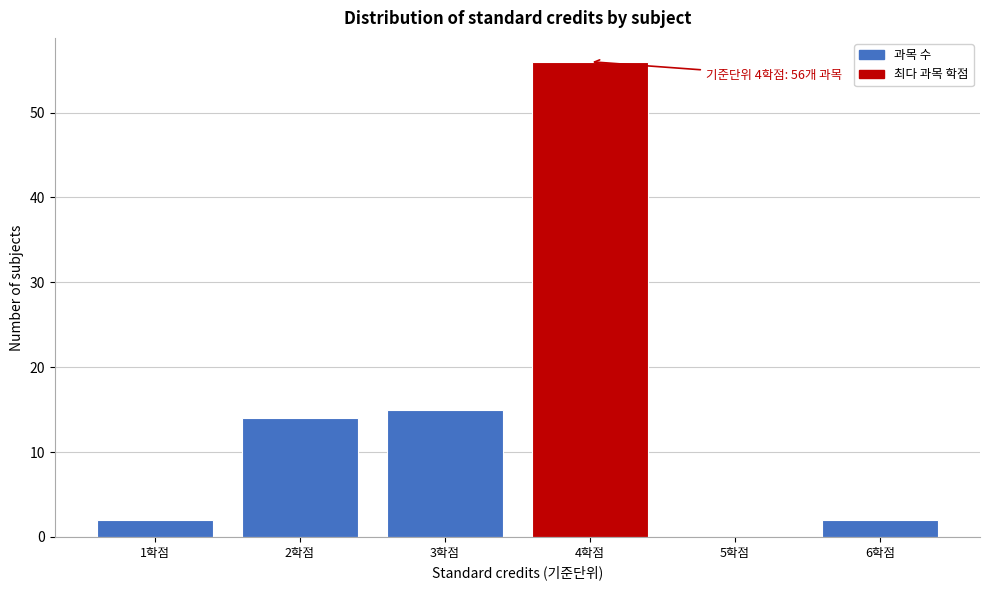

Over which range of the x-axis is the bar tallest?

3.5 to 4.5